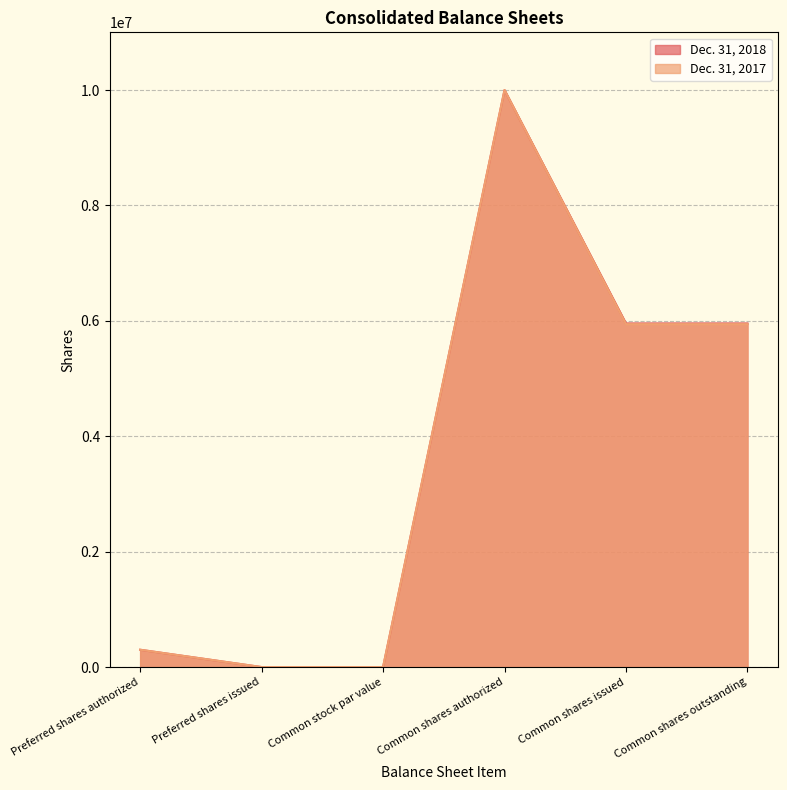

Count the number of categories in the chart.

6